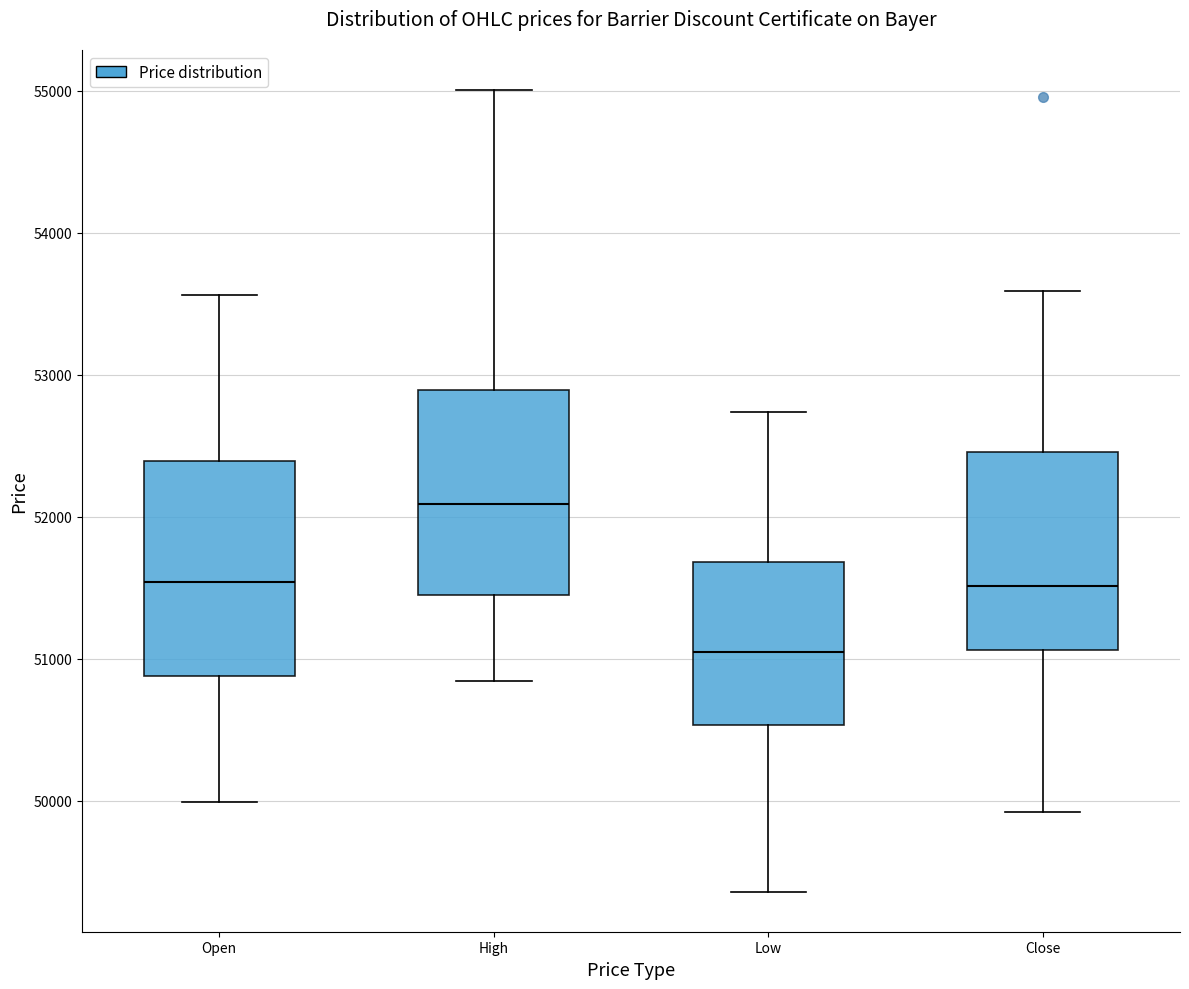

Where does the median line of the box for High sit on the y-axis? The values are not printed on the chart, so give them approximately, as read against the axis.

52100